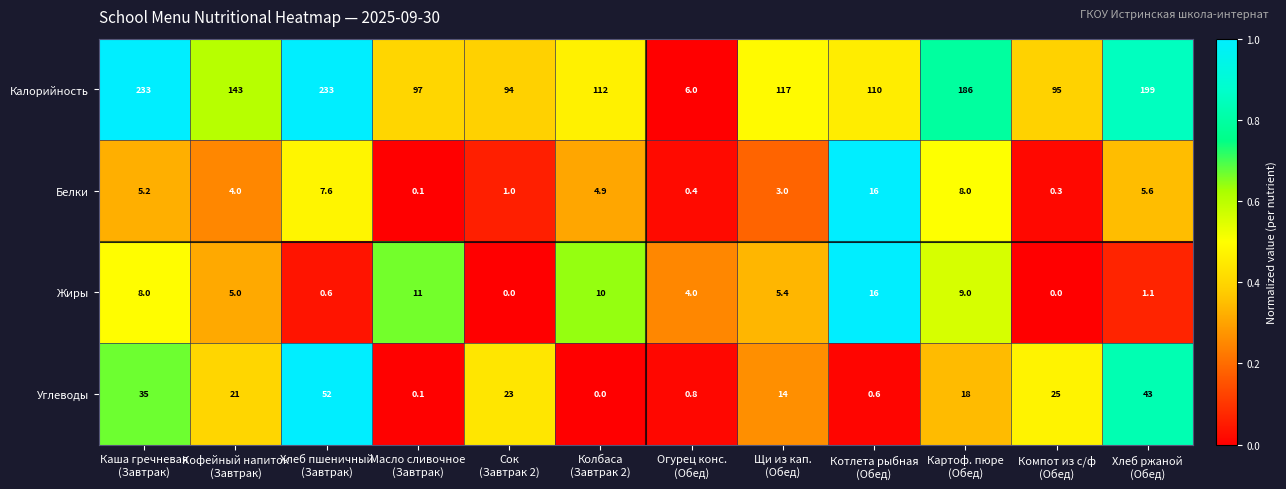

Which series has the largest range (max minus min)?

Калорийность